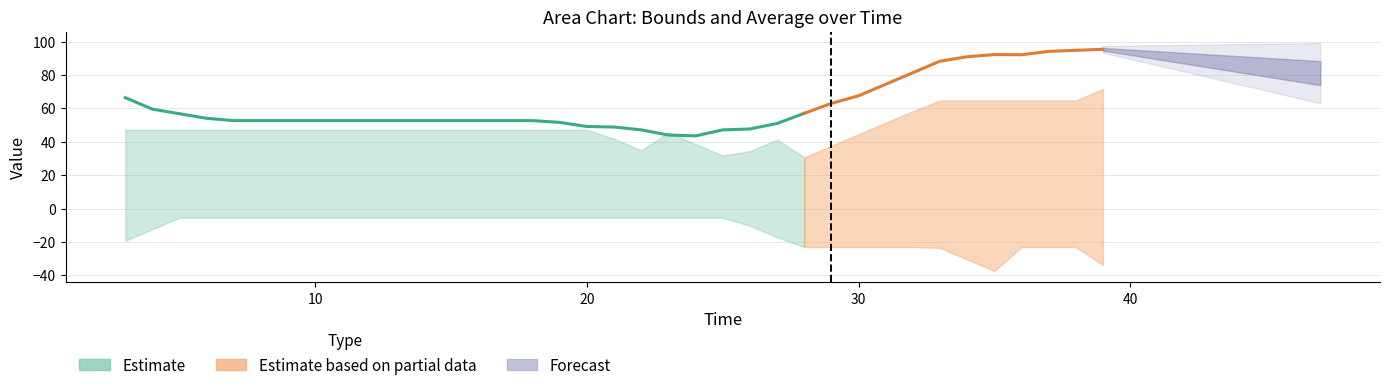

What is the difference between the highest and lowest values at 13?

58.1